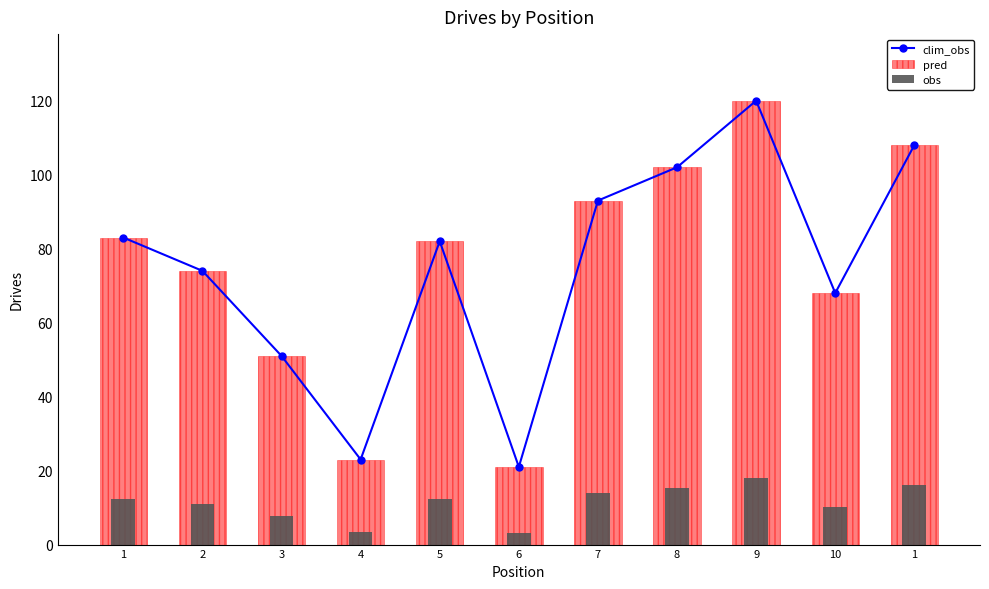

Rank the series at 5 from highest to lowest value.

clim_obs, pred, obs